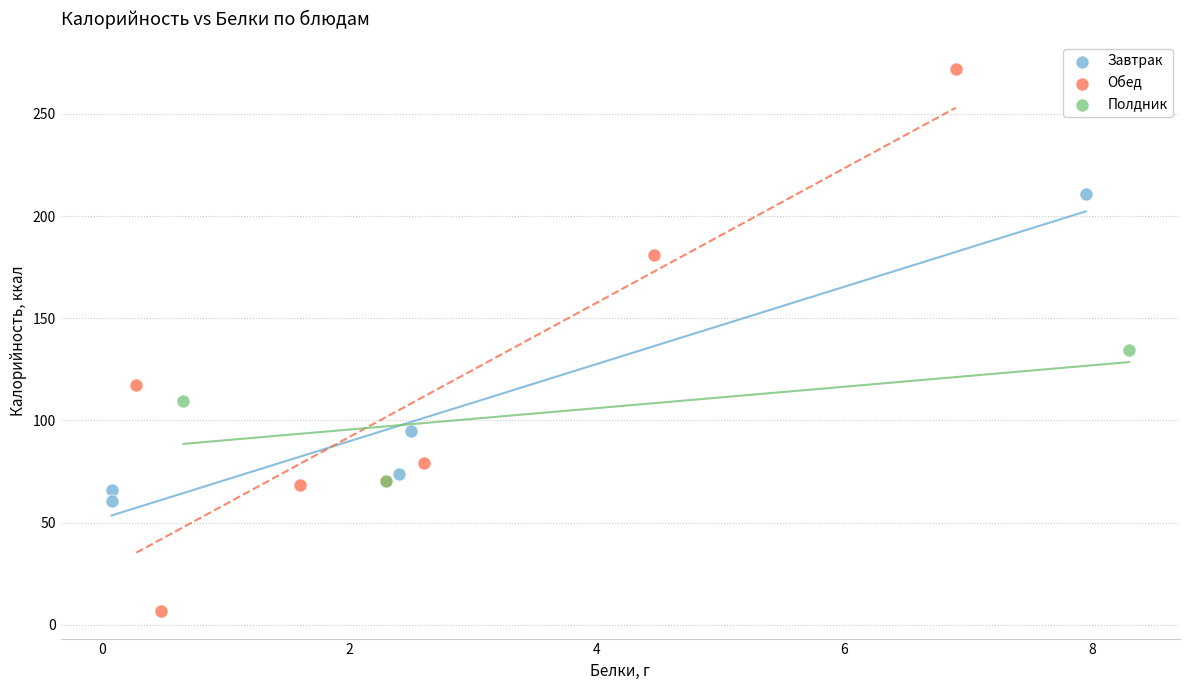

Which series has the largest Y range (max minus min)?

Обед